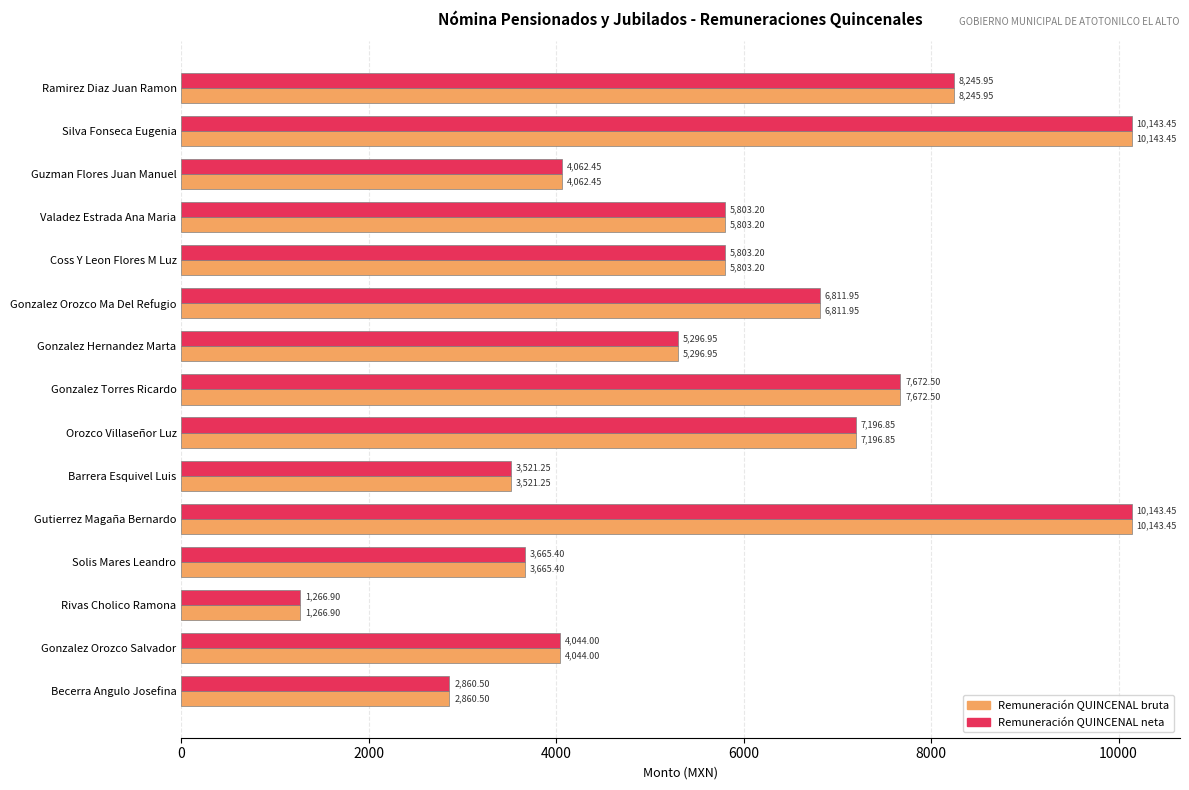

What is the maximum value for Remuneración QUINCENAL bruta?

10143.5